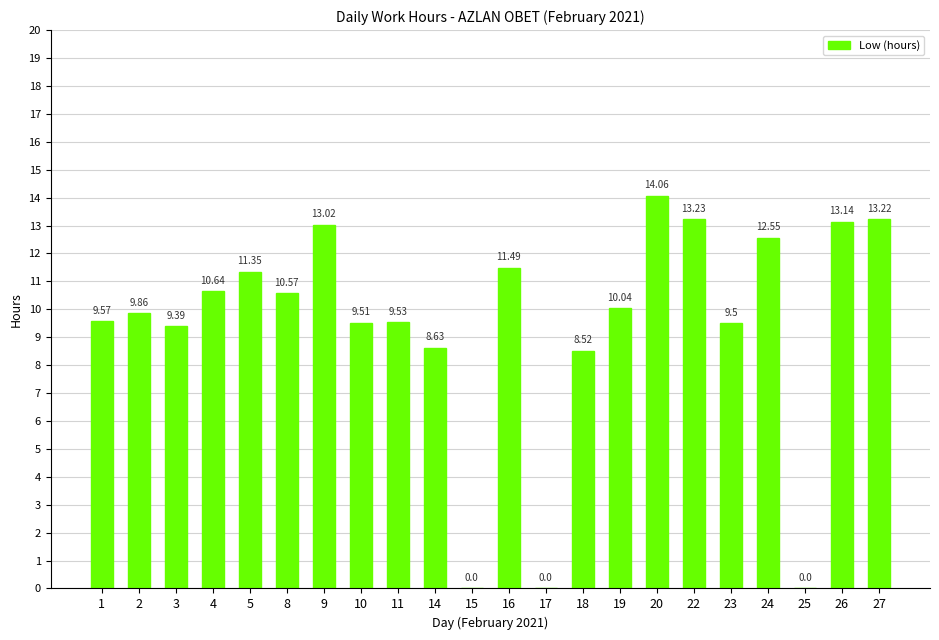

How many values exceed 10?

11